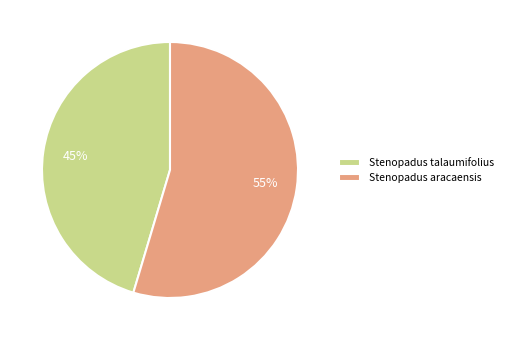

Which has a higher value, Stenopadus talaumifolius or Stenopadus aracaensis?

Stenopadus aracaensis